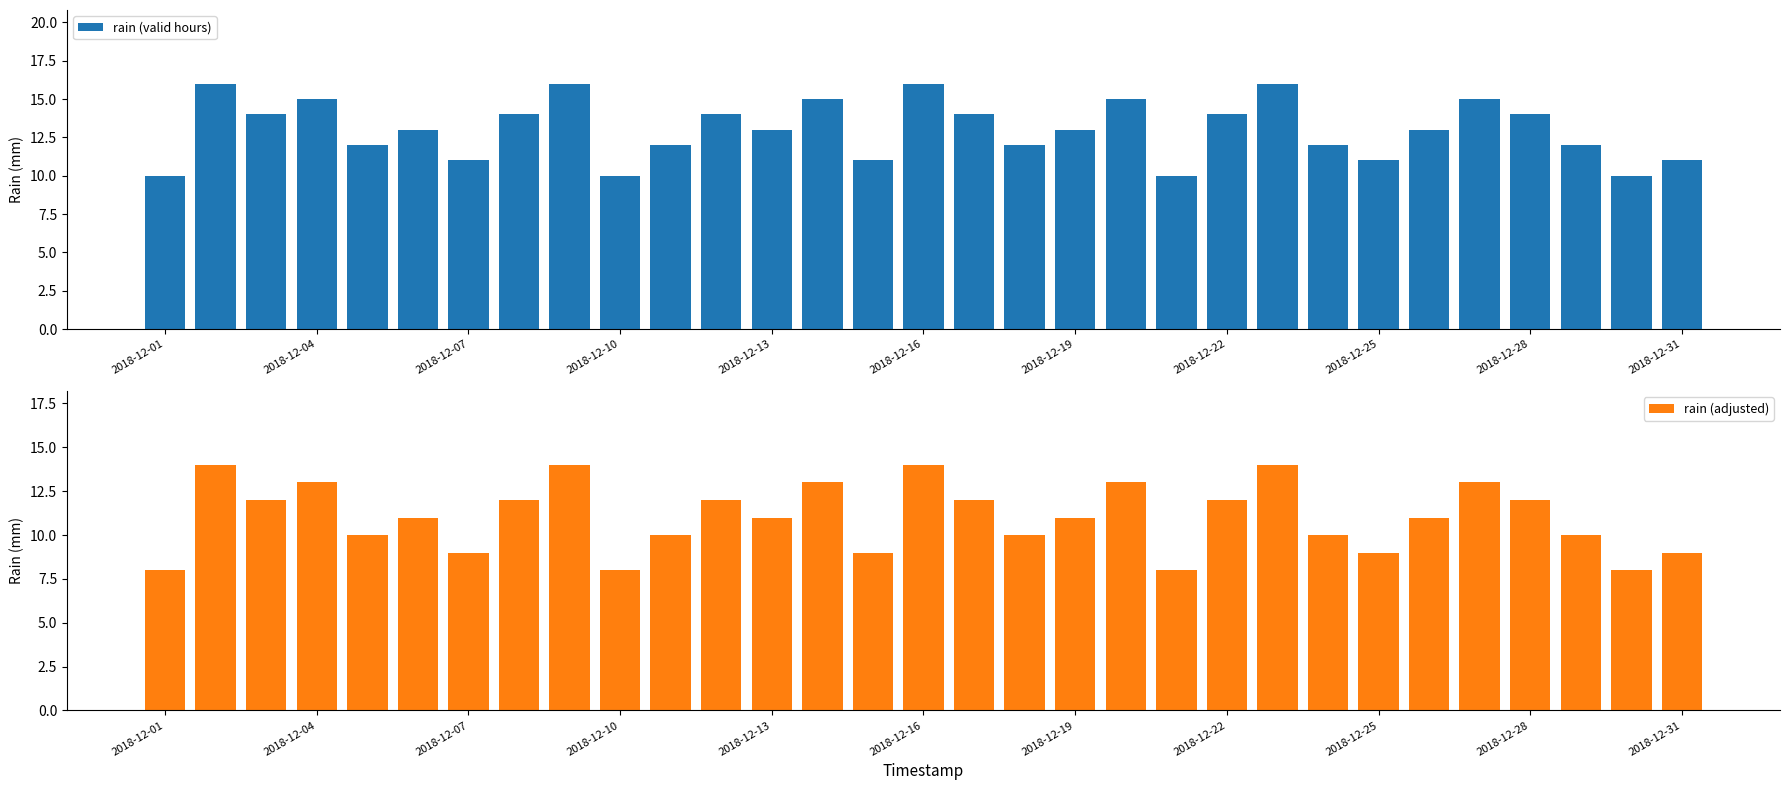

What are all the series names shown in the legend?

rain (valid hours), rain (adjusted)